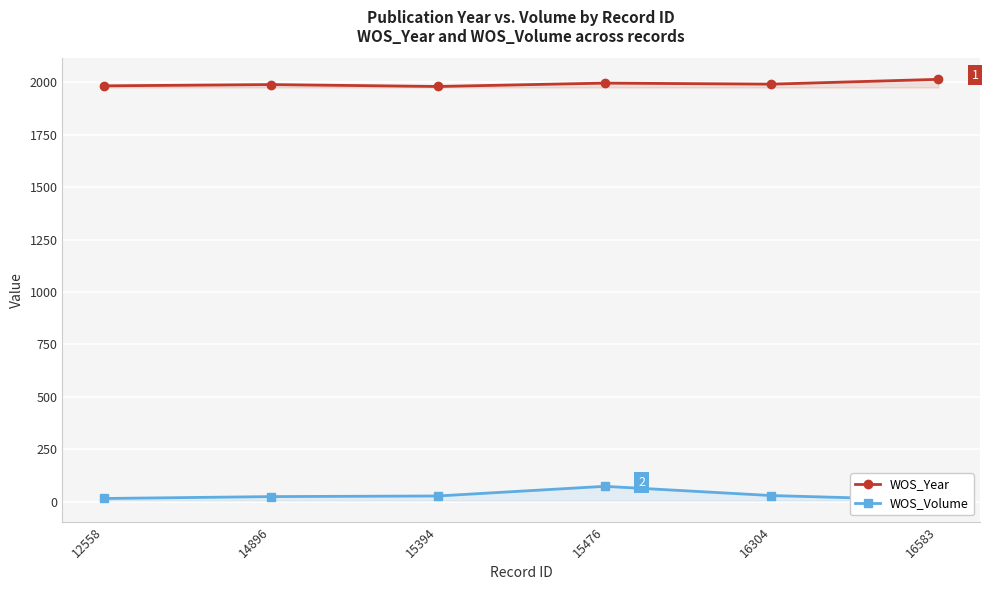

True or false: WOS_Volume and WOS_Year intersect in this chart.

False